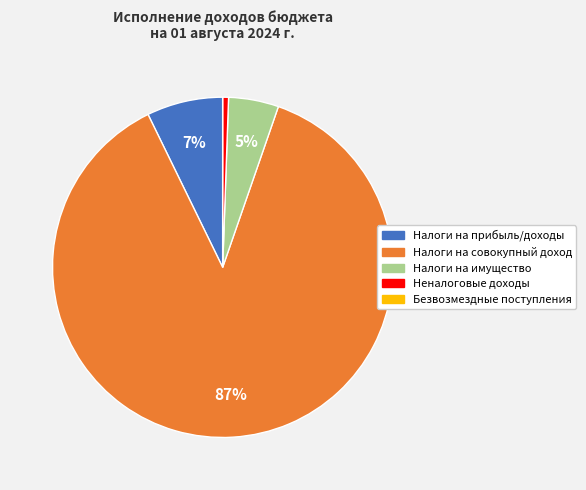

The Налоги на имущество slice represents 19% of the pie. True or false?

False